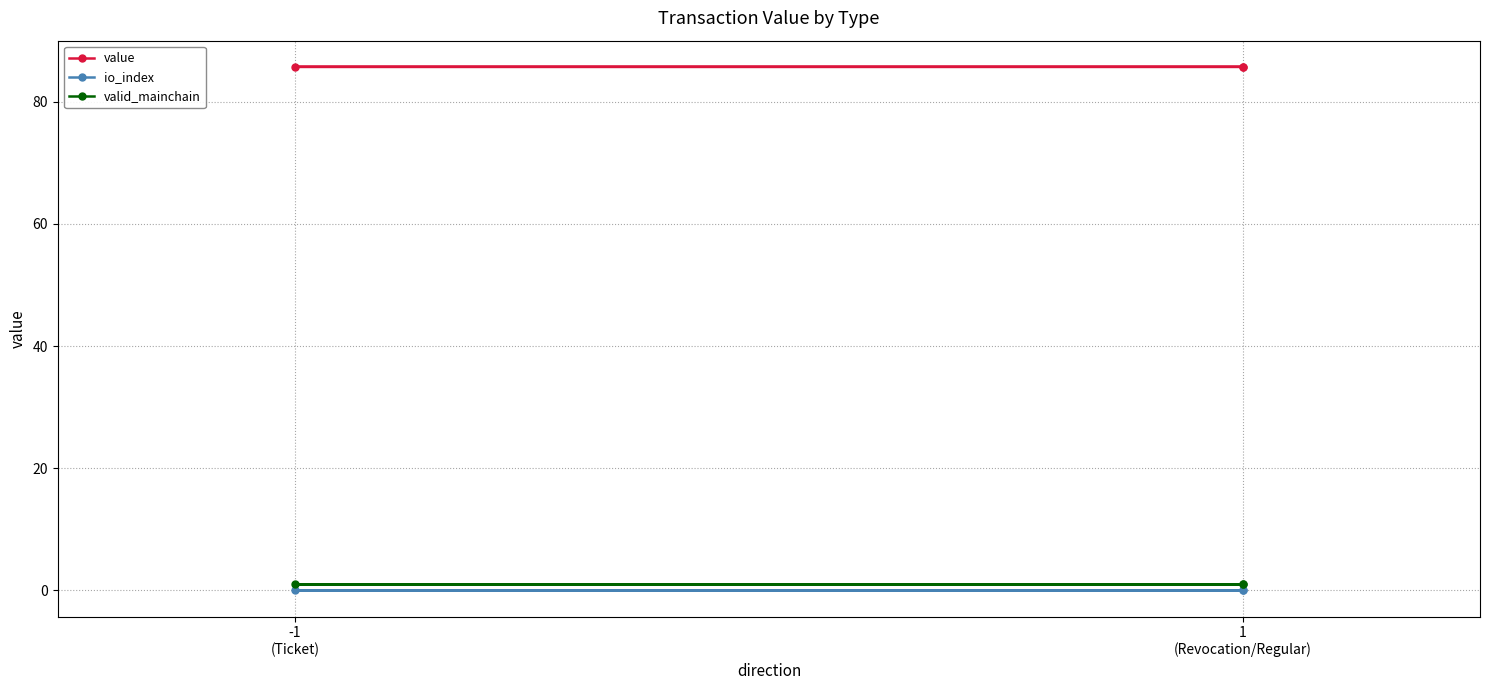

What is the spread (max minus min) of values at 1 (Revocation/Regular)?

85.7